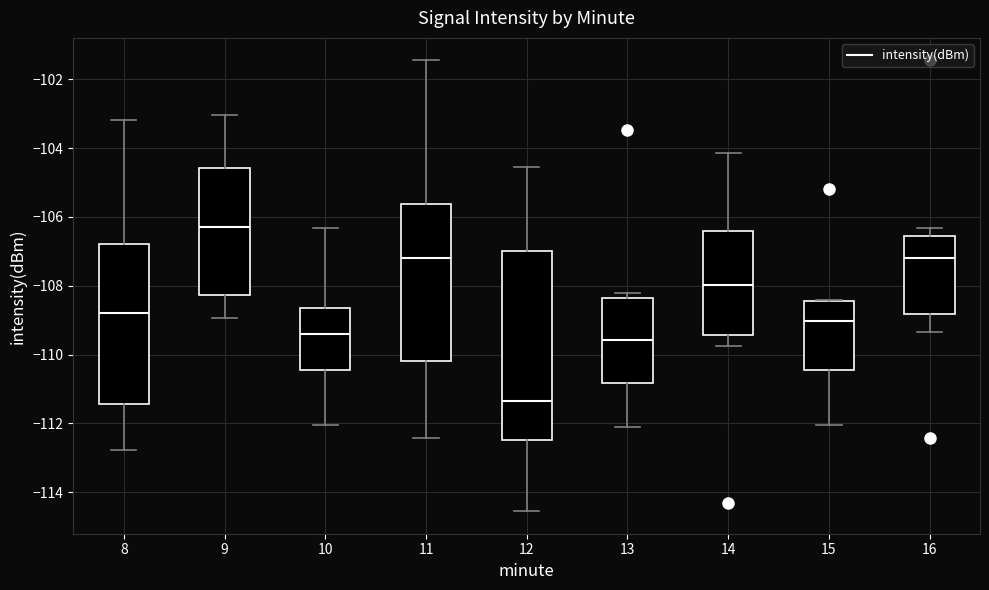

Comparing the boxes themselves (not the whiskers), which one is the tallest?

12